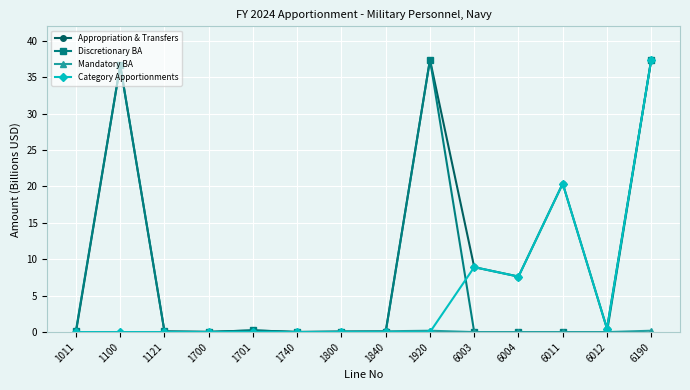

How many distinct data groups are displayed?

4